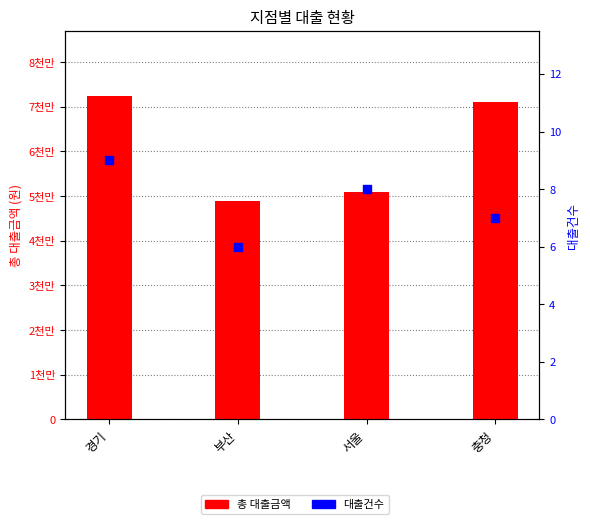

Which series contains the highest Y value?

총 대출금액